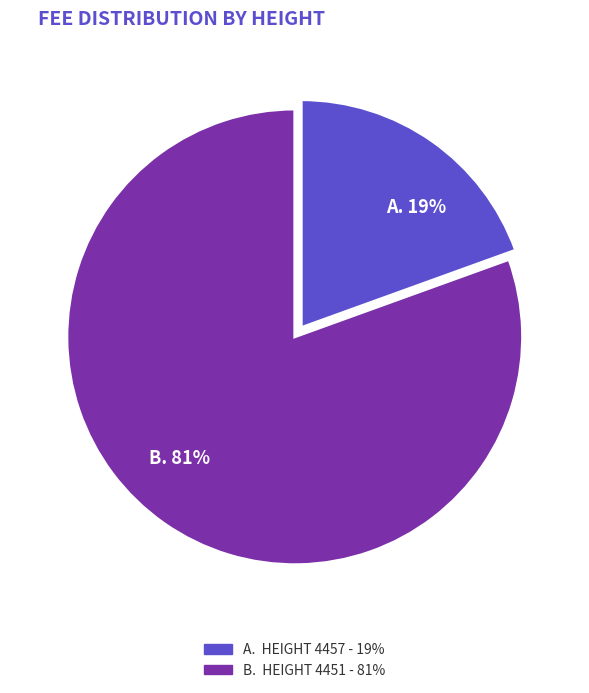

Is there any slice that represents more than half of the pie?

Yes